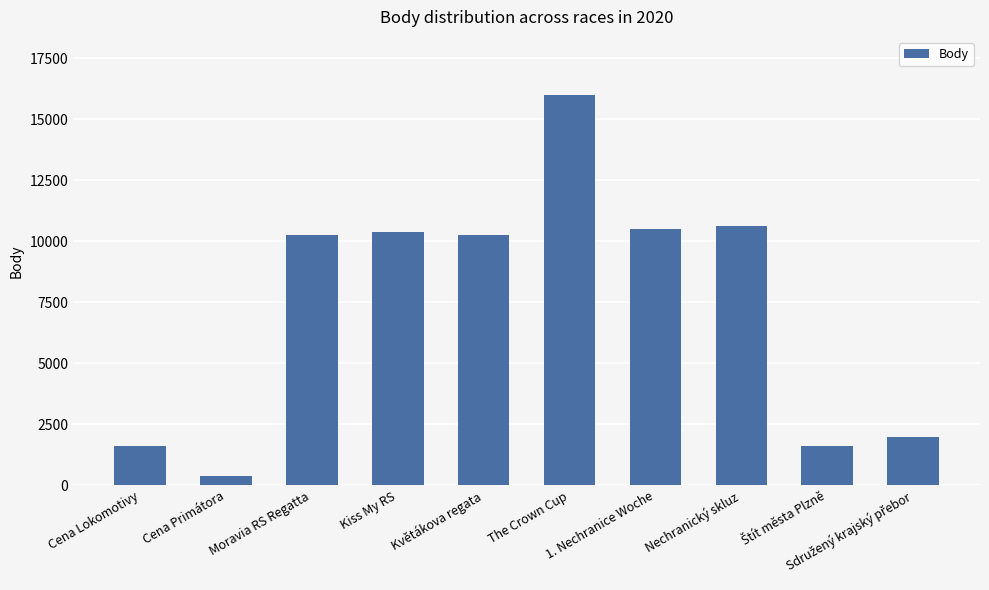

Reading right to left, transcribe all the data shown in this chart.

1996	1600	10612	10493	15977	10239	10368	10239	396	1600